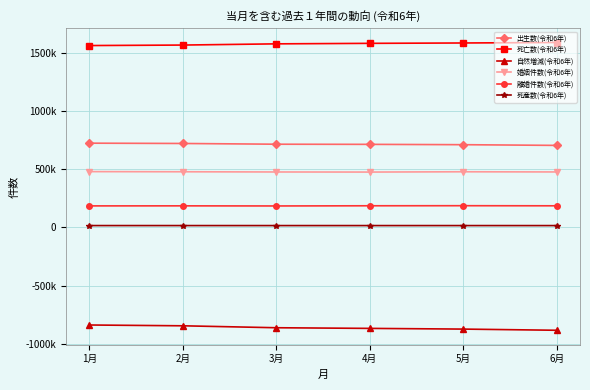

Reading left to right, extract all data points from this chart.

出生数(令和6年): 724172	721552	715181	713982	711100	705035
死亡数(令和6年): 1563660	1567924	1578265	1582619	1585763	1589863
自然増減(令和6年): -839488	-846372	-863084	-868637	-874663	-884828
婚姻件数(令和6年): 479603	478312	476455	475698	478197	476684
離婚件数(令和6年): 184768	185215	184223	185828	186442	185568
死産数(令和6年): 15536	15523	15479	15445	15494	15406